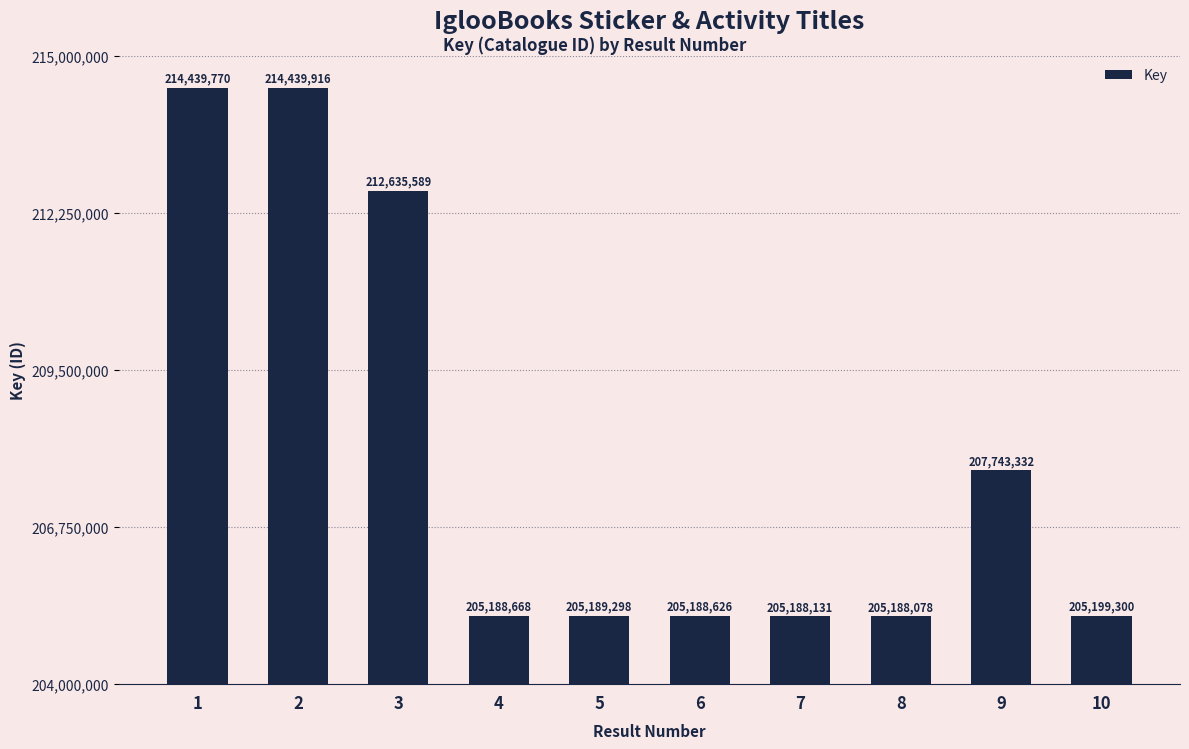

At which label does the data first exceed 205199300?

1